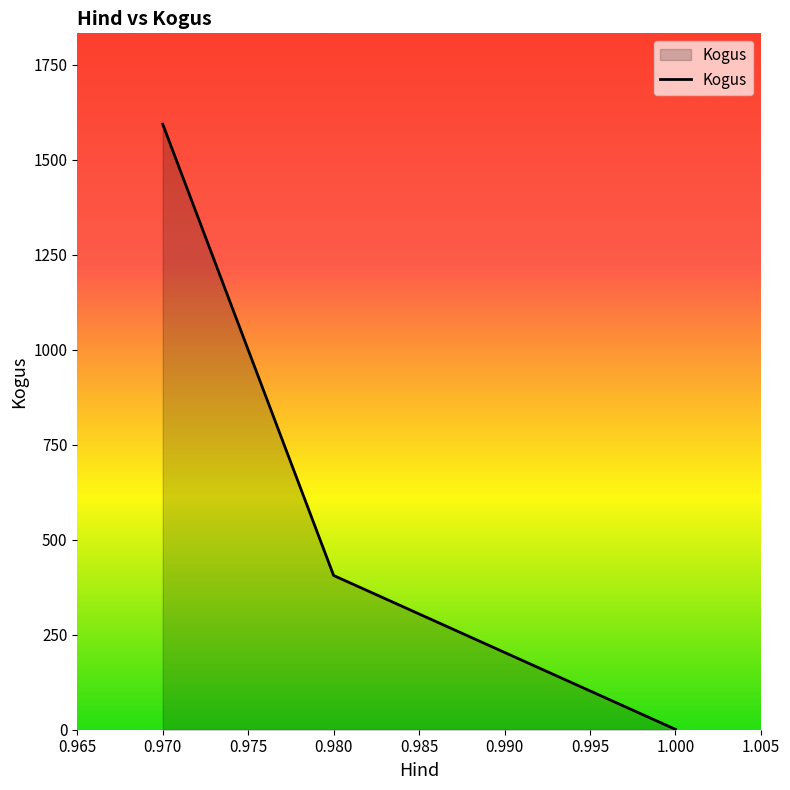

Reading left to right, transcribe all the data shown in this chart.

1594	406	1